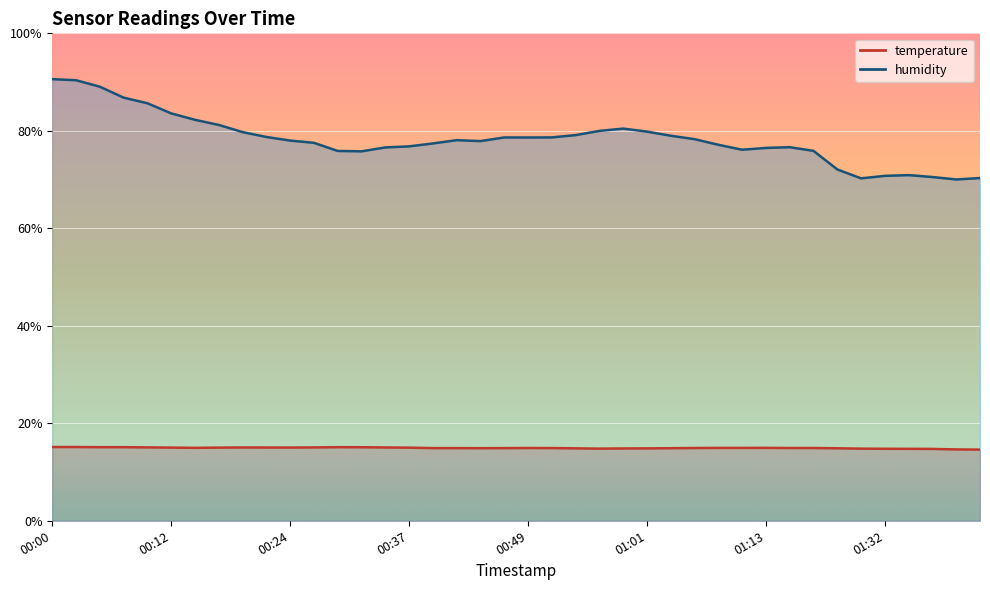

What are all the series names shown in the legend?

temperature, humidity